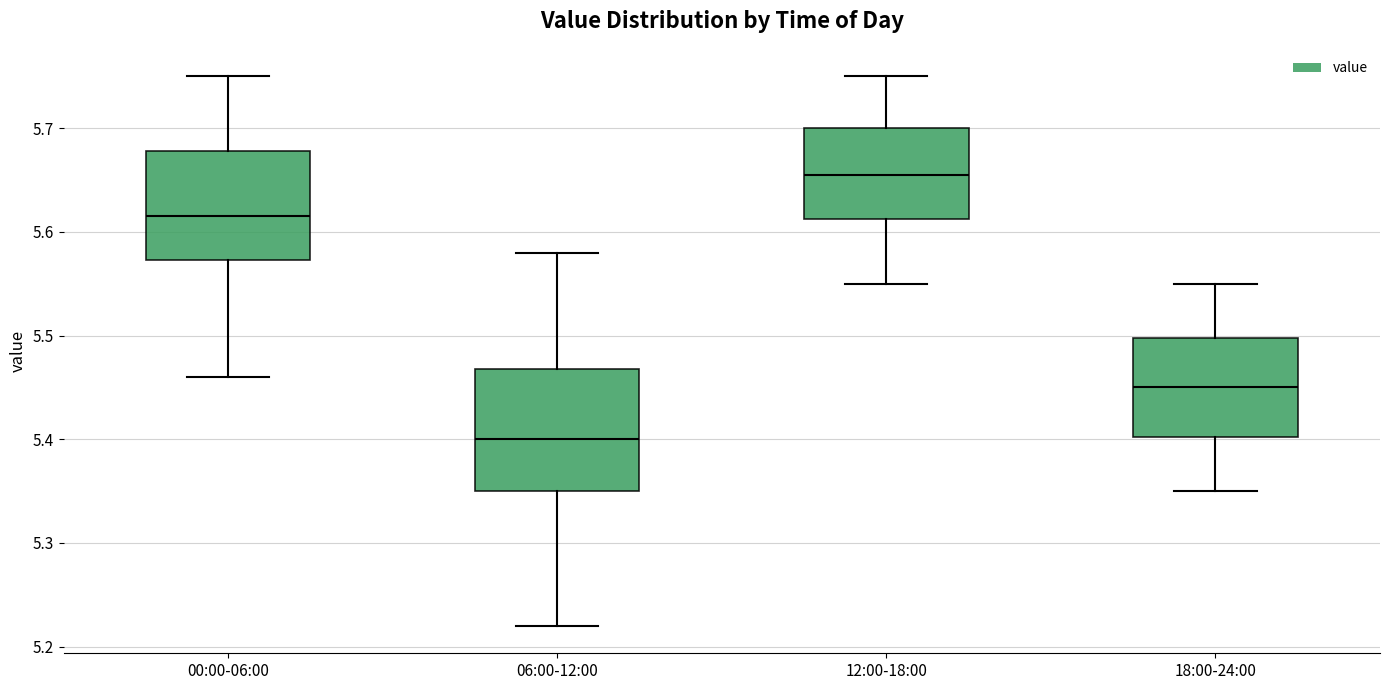

Where does the median line of the box for 00:00-06:00 sit on the y-axis? The values are not printed on the chart, so give them approximately, as read against the axis.

5.62